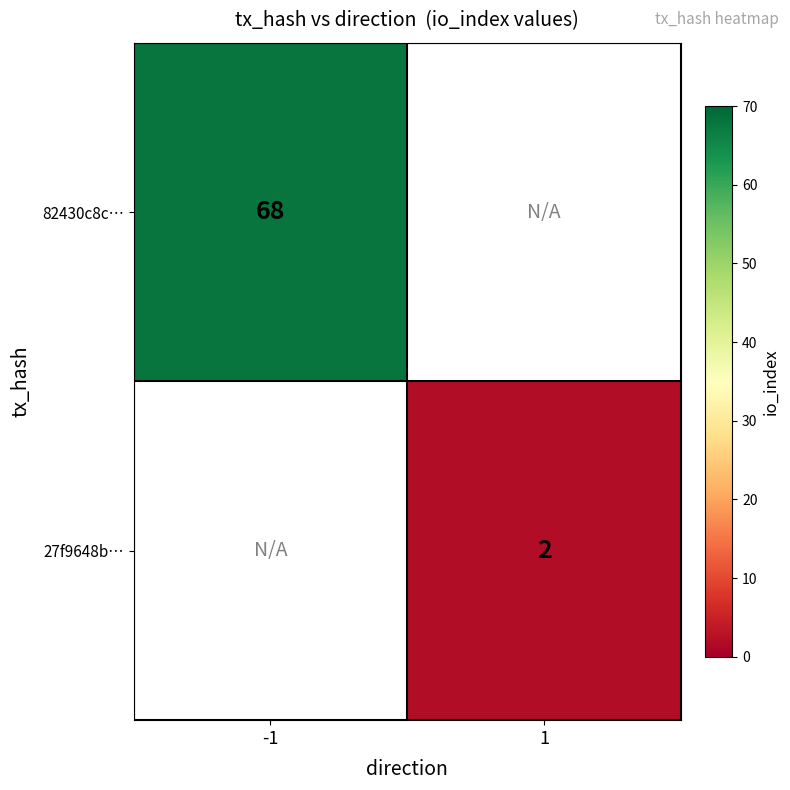

The value of 82430c8c… at -1 is 68. True or false?

True